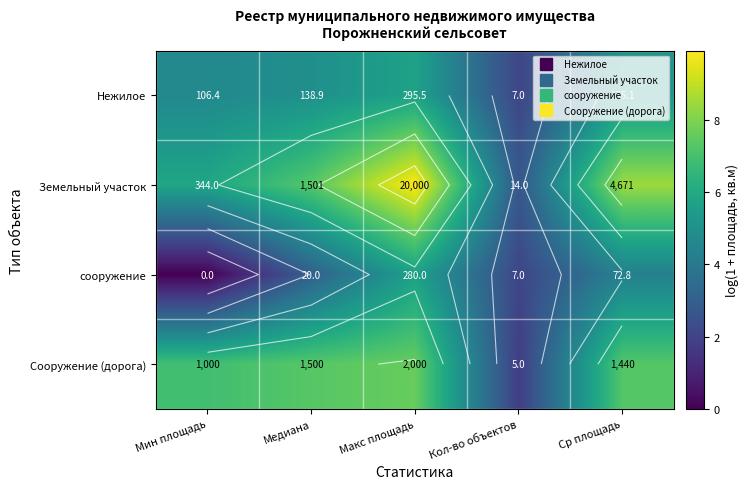

What is the difference between the highest and lowest values at Мин площадь?

6.9